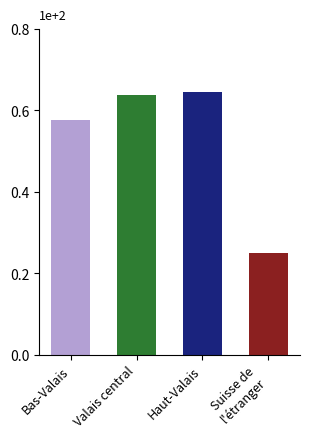

Which has a higher value, Suisse de l'étranger or Bas-Valais?

Bas-Valais